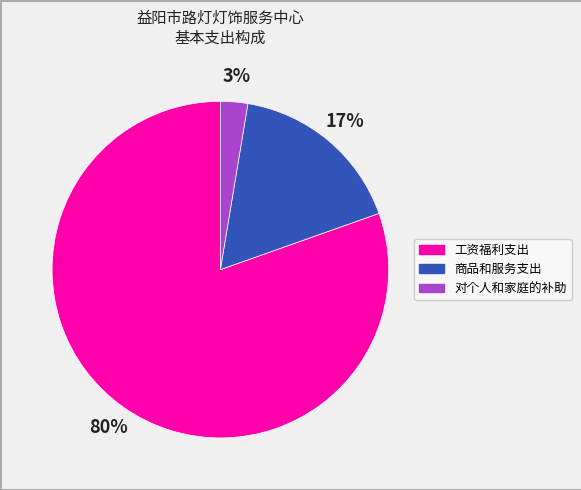

The 对个人和家庭的补助 slice represents 17% of the pie. True or false?

False